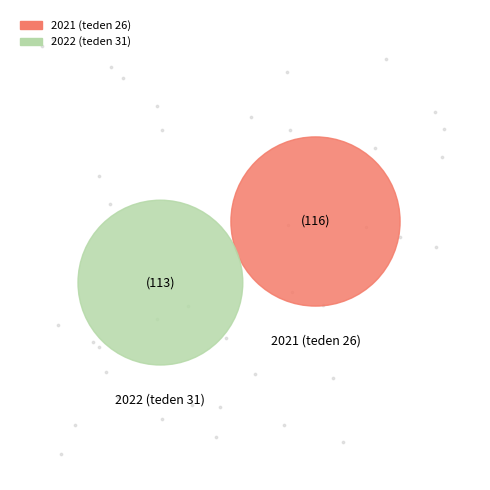

Which has a higher value, 2021 (teden 26) or 2022 (teden 31)?

2021 (teden 26)